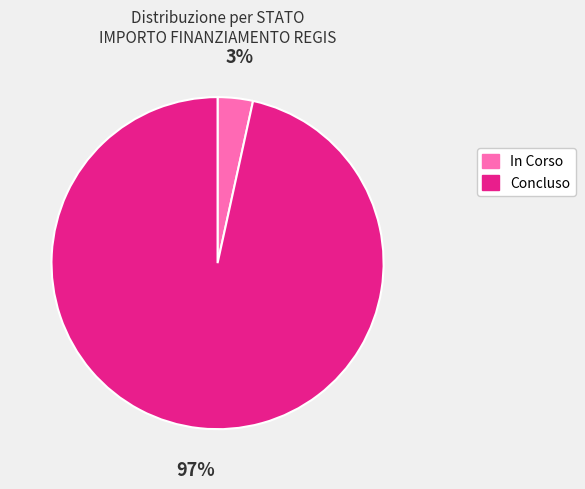

Which category accounts for the majority?

Concluso